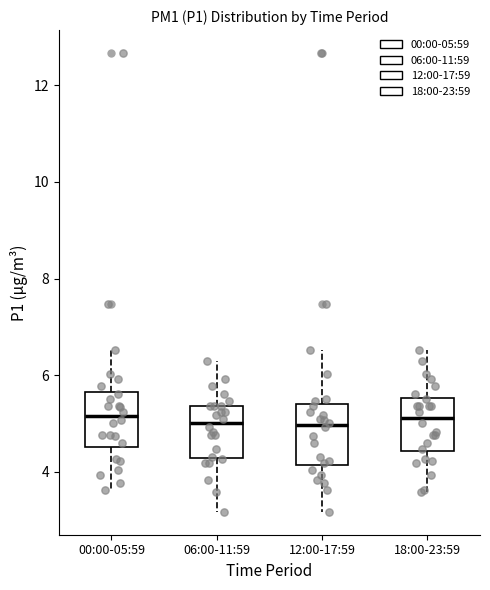

Reading left to right, read every box against the y-axis: the position of its median line, the range the box covers, and the ends of its whiskers. The values are not printed on the chart, so give them approximately, as read against the axis.

00:00-05:59: median 5.2, box 4.6 to 5.6, whiskers 3.6 to 6.6
06:00-11:59: median 5.0, box 4.2 to 5.4, whiskers 3.2 to 6.4
12:00-17:59: median 5.0, box 4.2 to 5.4, whiskers 3.2 to 6.6
18:00-23:59: median 5.2, box 4.4 to 5.6, whiskers 3.6 to 6.6